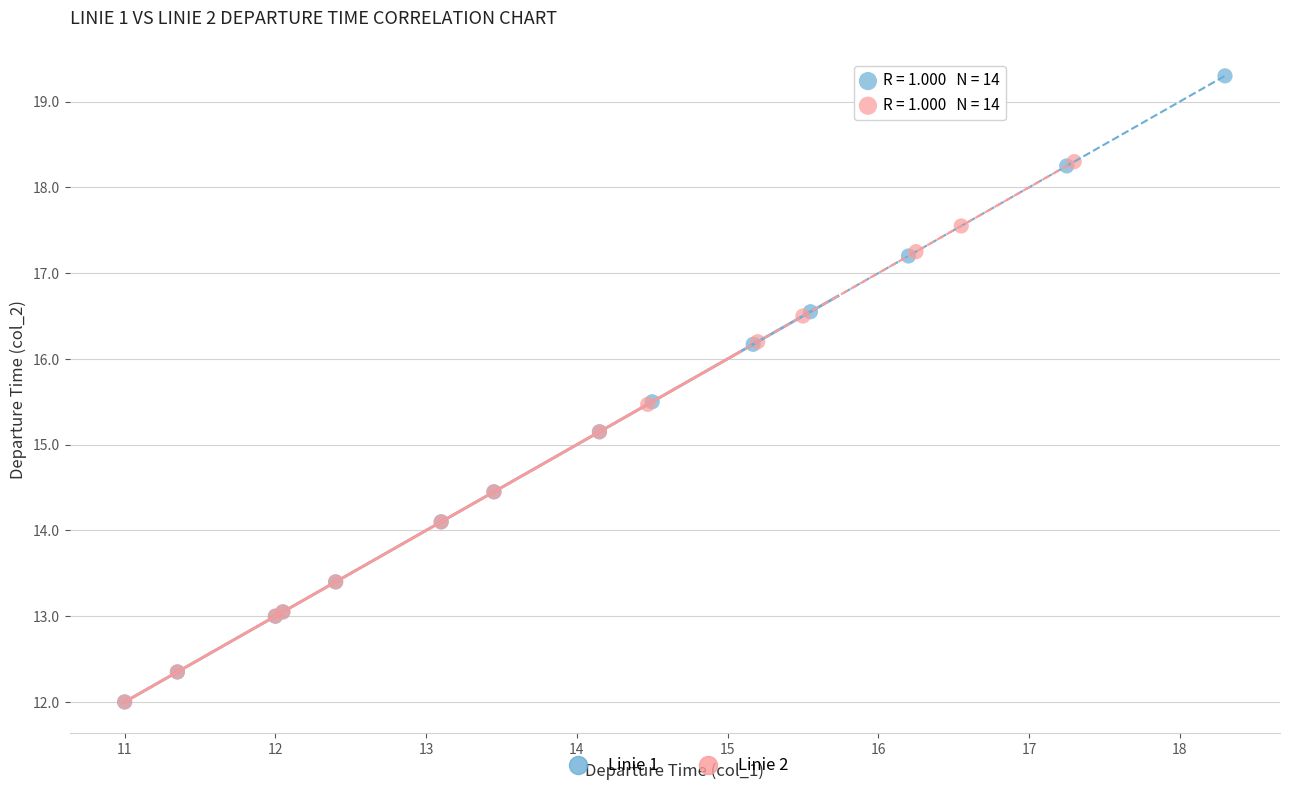

Which series has the largest Y range (max minus min)?

Linie 1